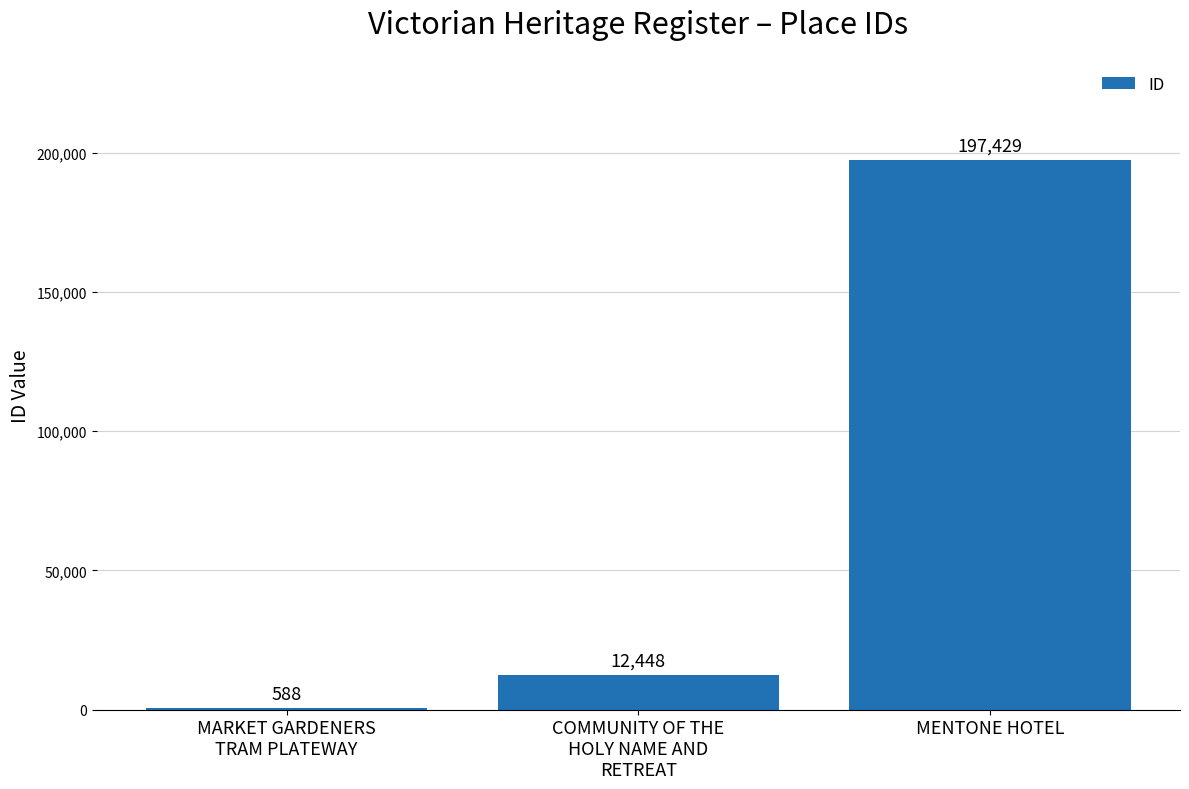

At which category does the chart reach its peak across all series?

MENTONE HOTEL